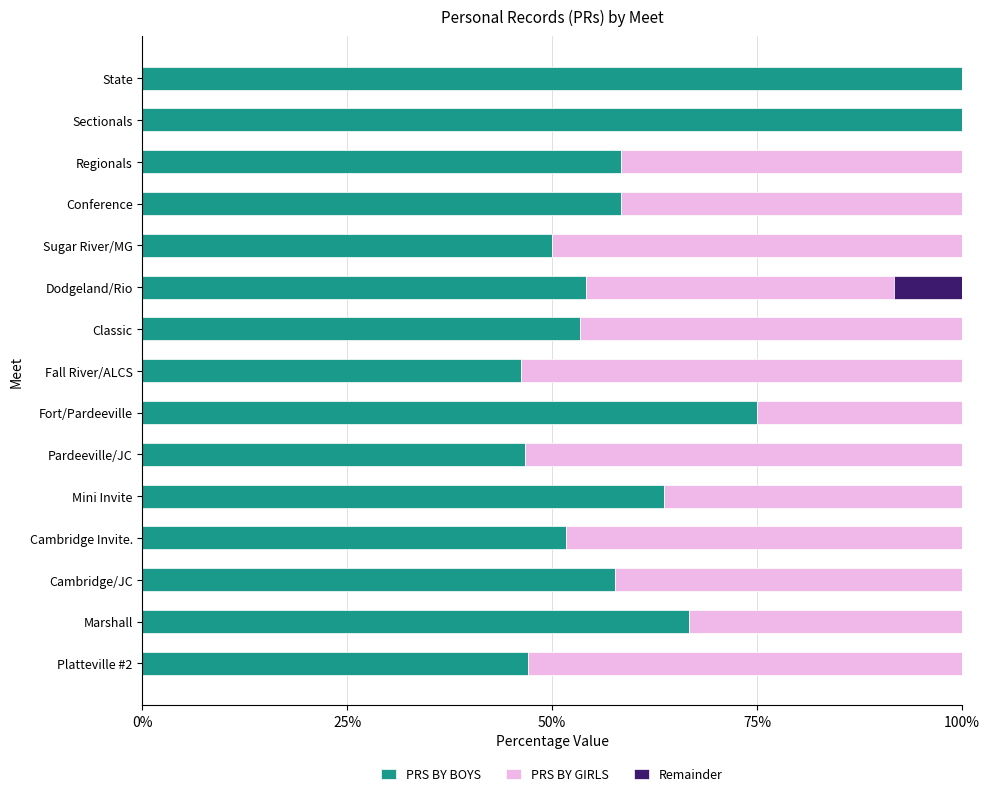

What is the approximate value of PRS BY BOYS at State?

100.0